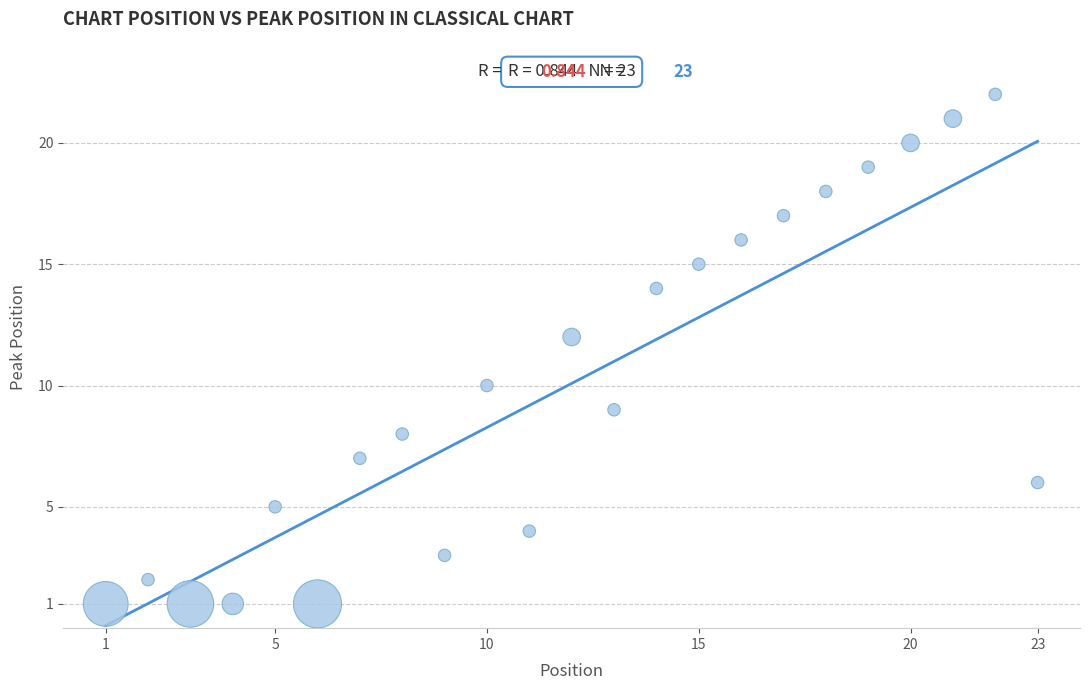

What is the range of Y values (max minus min)?

21